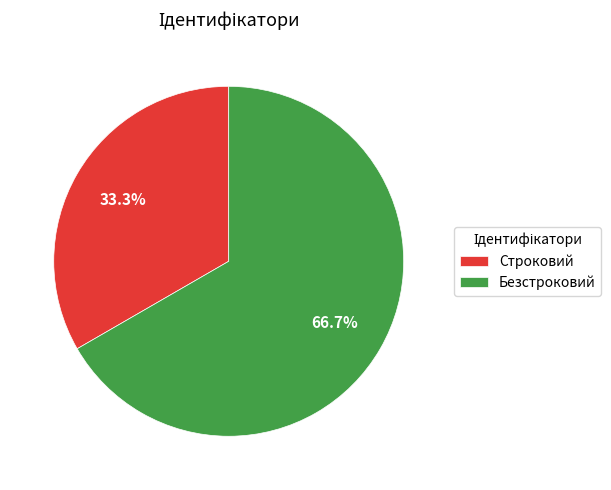

How many slices are in this pie chart?

2